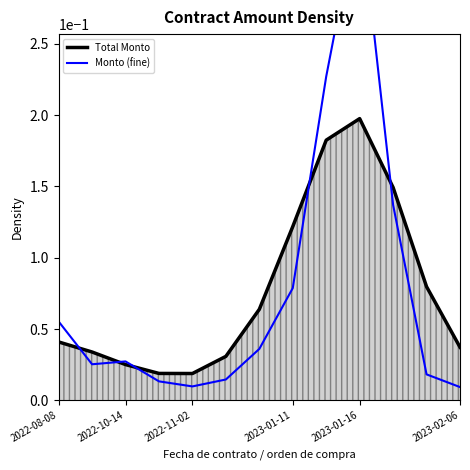

What is the average value of the Monto (fine) series?

0.1